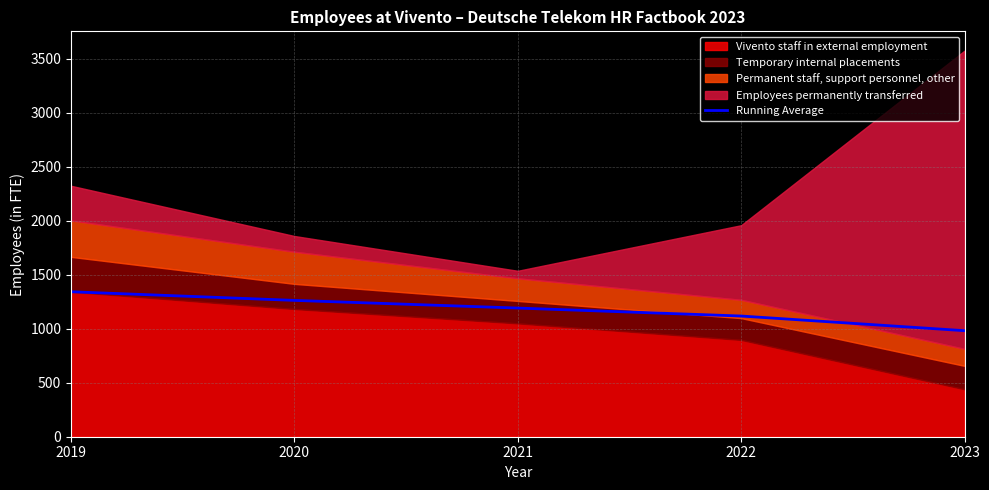

Which category has the lowest value in the Running Average series?

2023